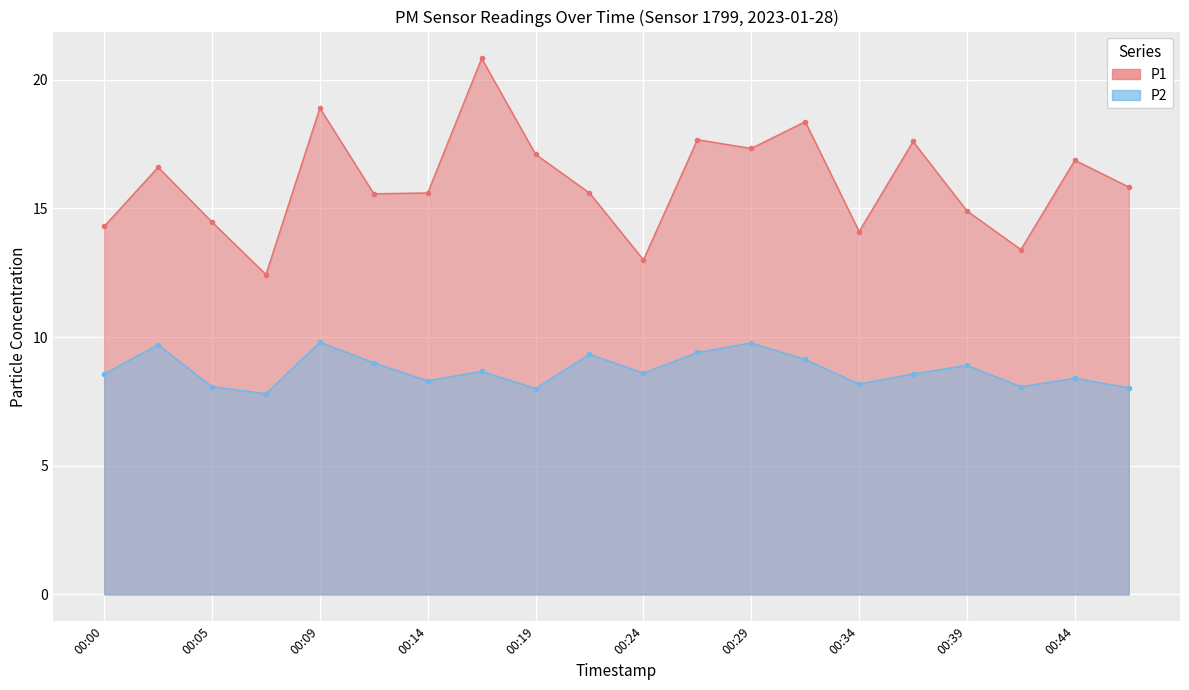

At which category does P1 reach its first local peak?

00:02